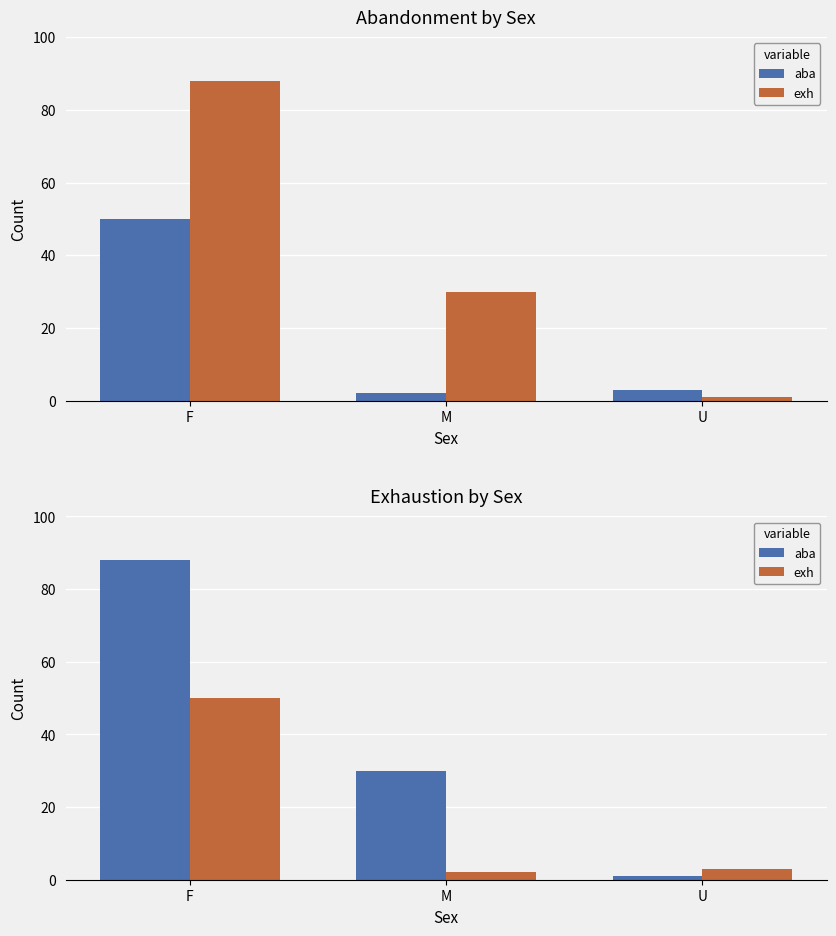

Is it true that exh equals 3 at M?

False